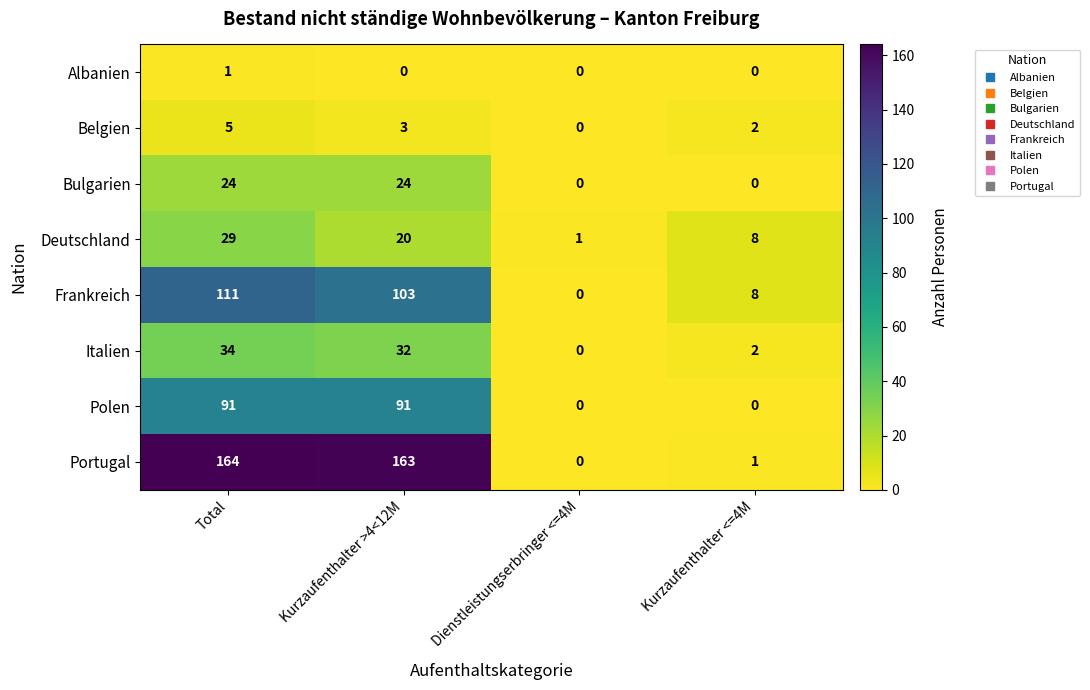

List the series in order of their peak value, lowest first.

Albanien, Belgien, Bulgarien, Deutschland, Italien, Polen, Frankreich, Portugal